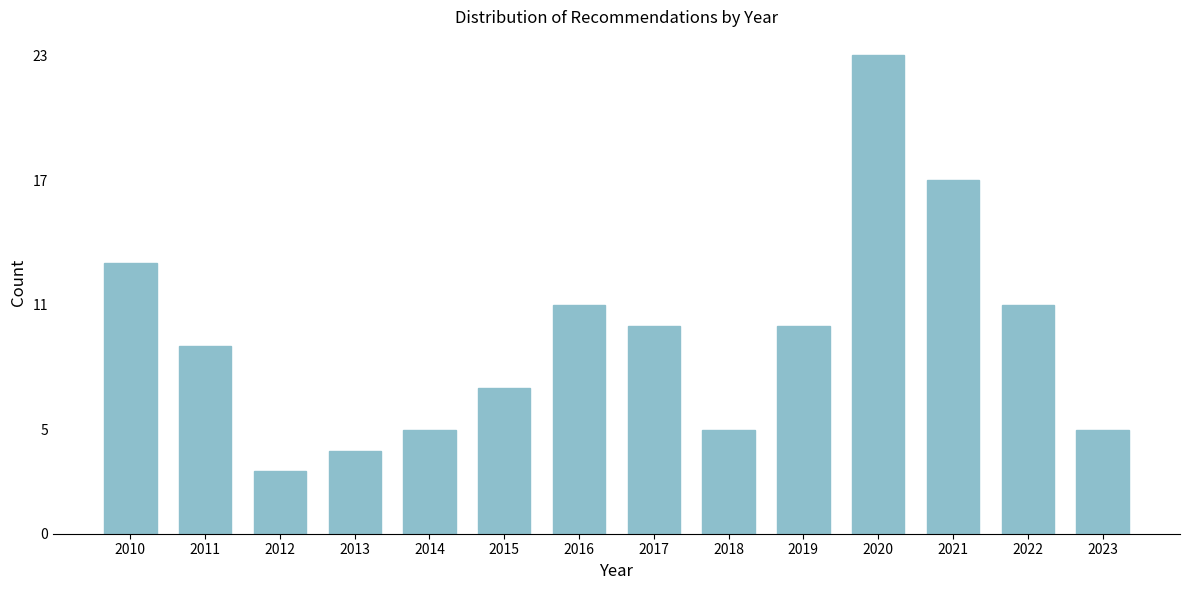

Reading left to right, what are all the values shown in this chart?

2010=13	2011=9	2012=3	2013=4	2014=5	2015=7	2016=11	2017=10	2018=5	2019=10	2020=23	2021=17	2022=11	2023=5